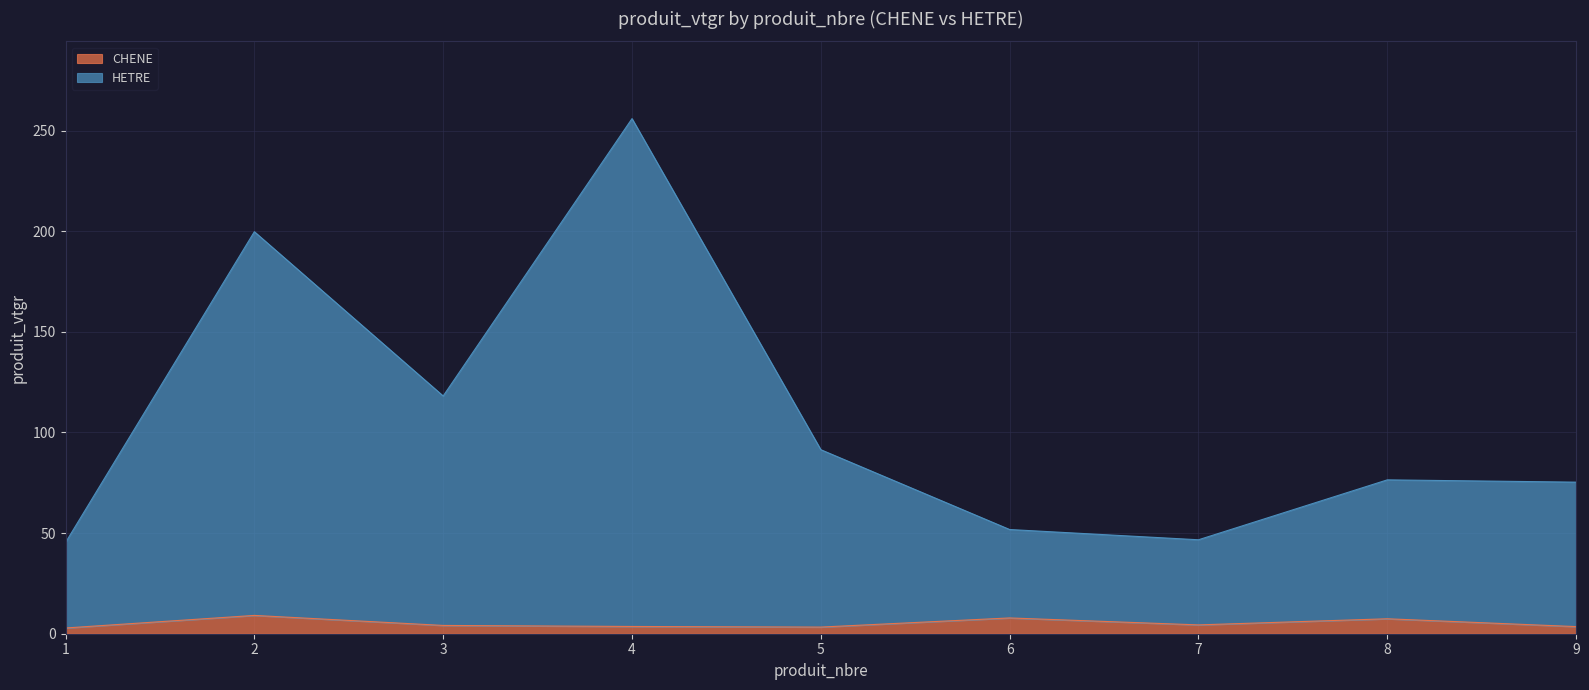

Read the CHENE value at 5.

3.3